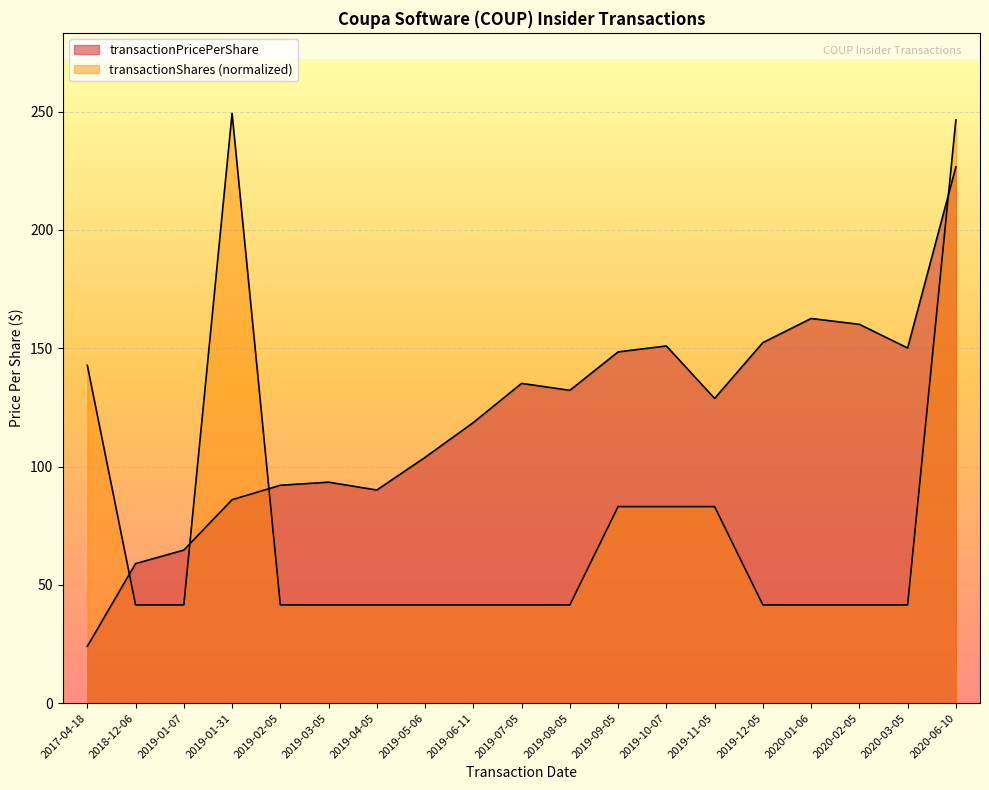

What is the value of the transactionPricePerShare point at the 9th from the left?

118.6